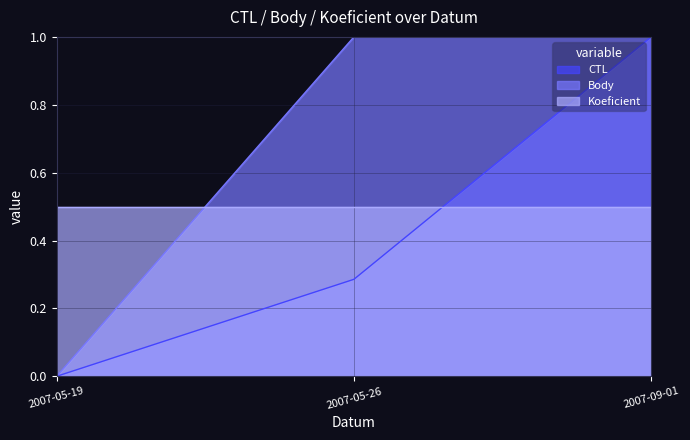

At which category is the sum across all series the highest?

2007-09-01